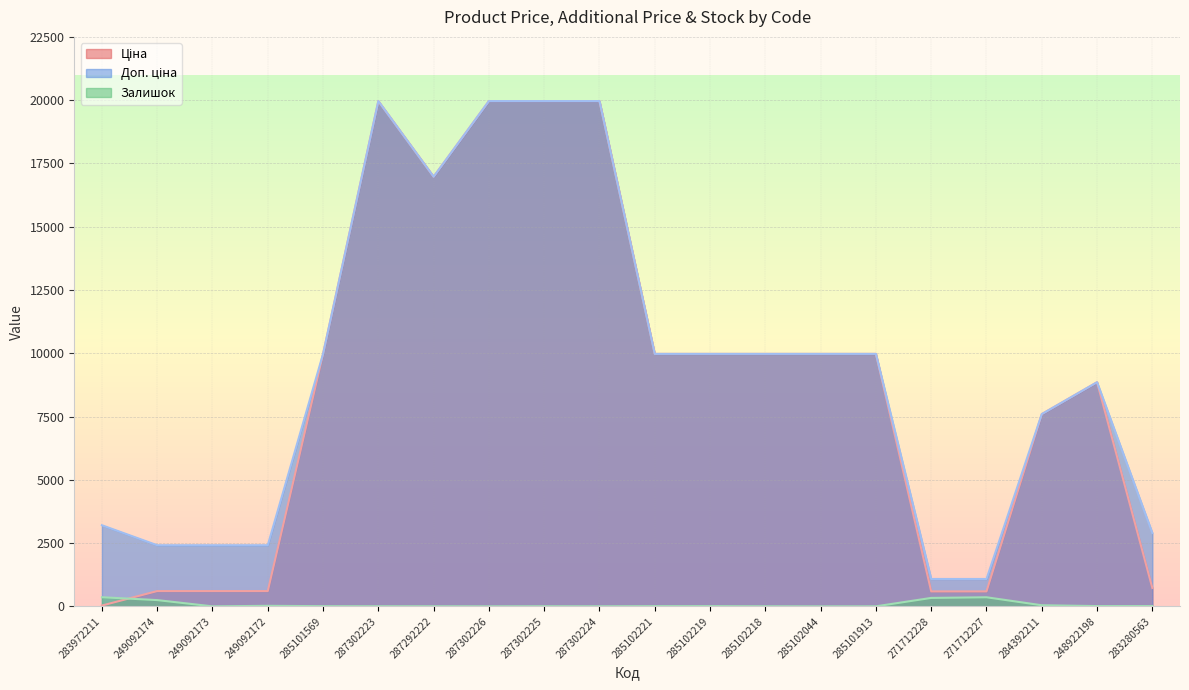

At which label does Ціна first exceed 9974?

285101569